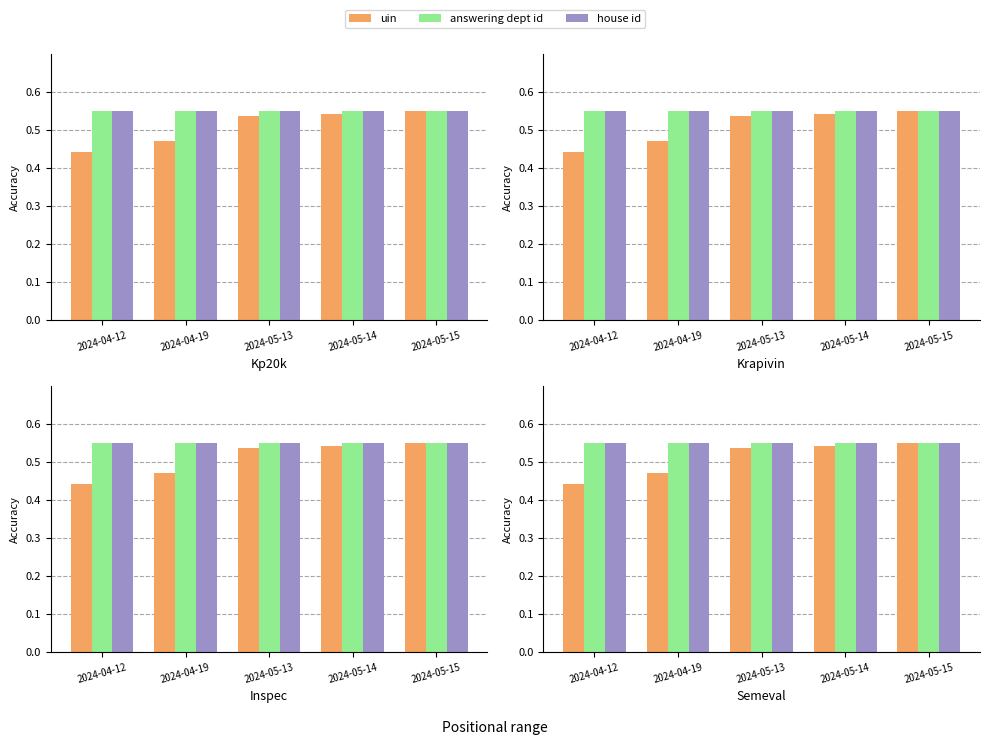

List the labels in order of house id value, largest first.

2024-04-12, 2024-04-19, 2024-05-13, 2024-05-14, 2024-05-15